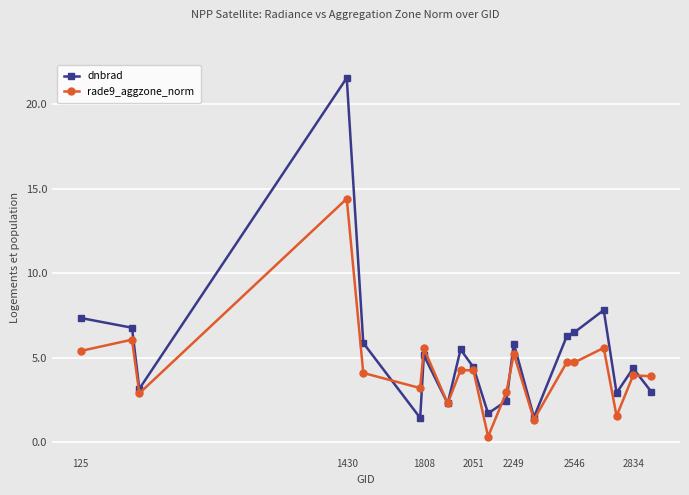

Rank the series by their maximum value, from highest to lowest.

dnbrad, rade9_aggzone_norm